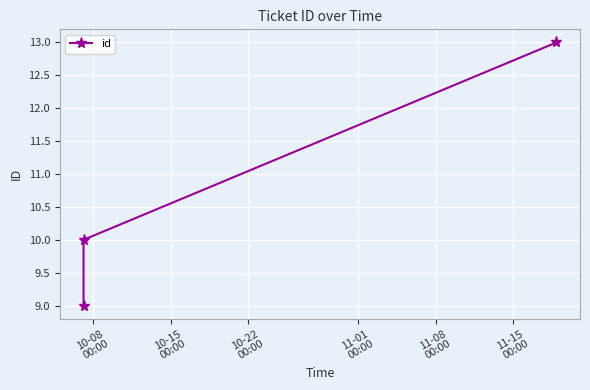

Reading right to left, list all the values displayed in this chart.

13	10	9